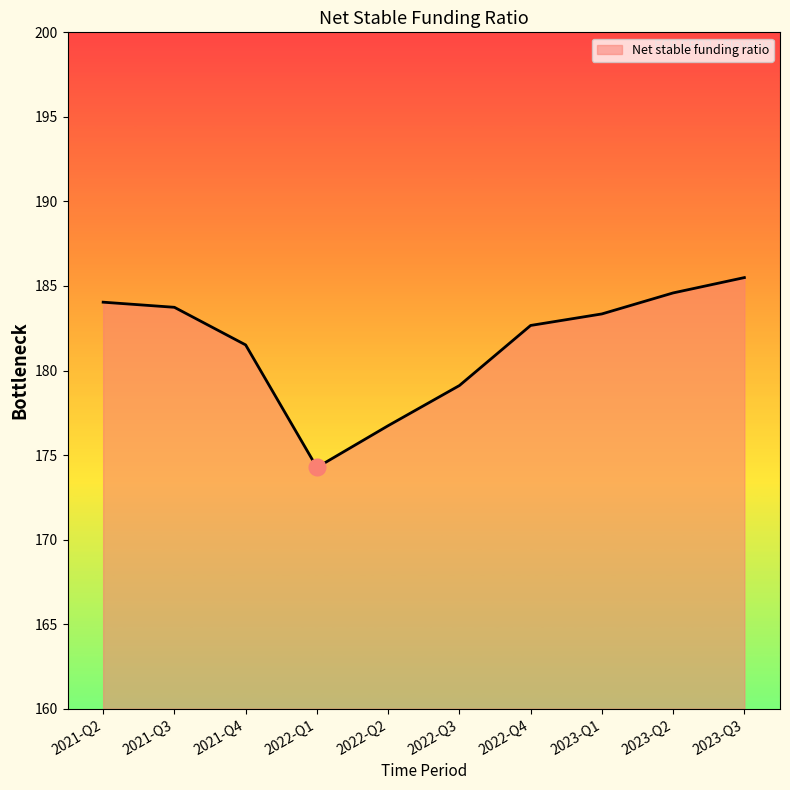

What is the sum of all values?

1815.5